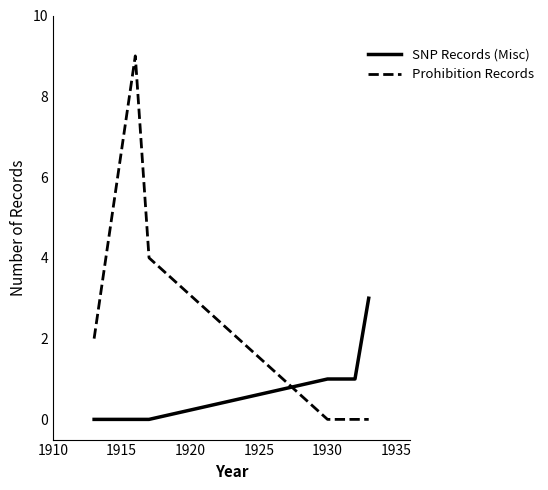

Which series has the largest range (max minus min)?

Prohibition Records